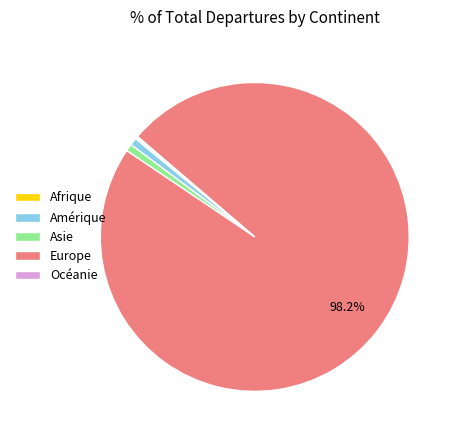

Which category has the biggest portion of the pie?

Europe